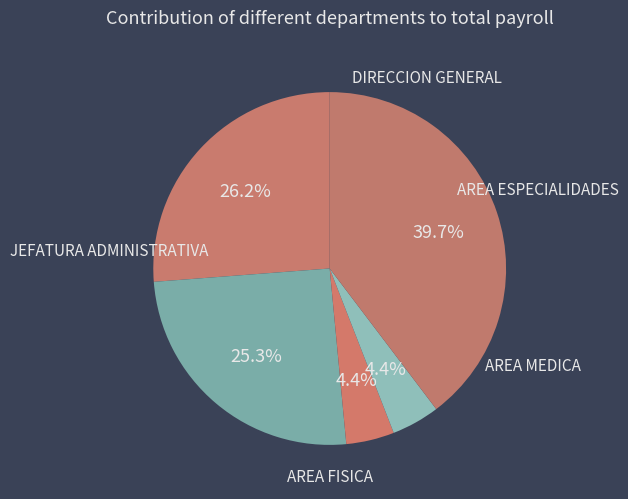

Is there a majority slice in this chart?

No